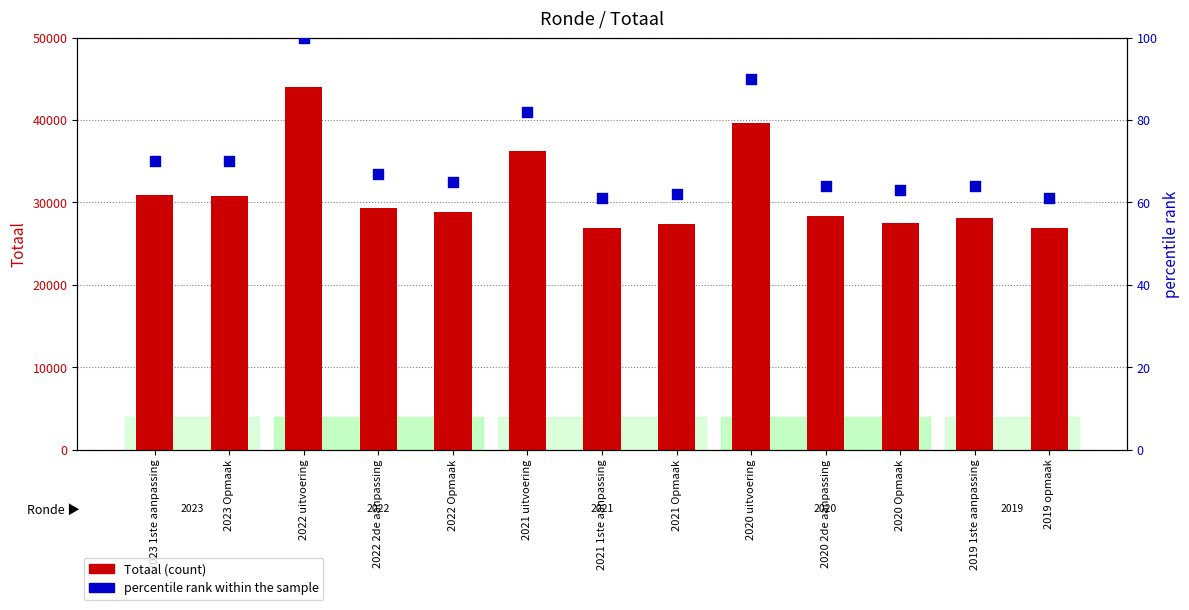

Is the value of Totaal at 2020 uitvoering greater than the value of percentile rank within the sample at 2020 uitvoering?

Yes